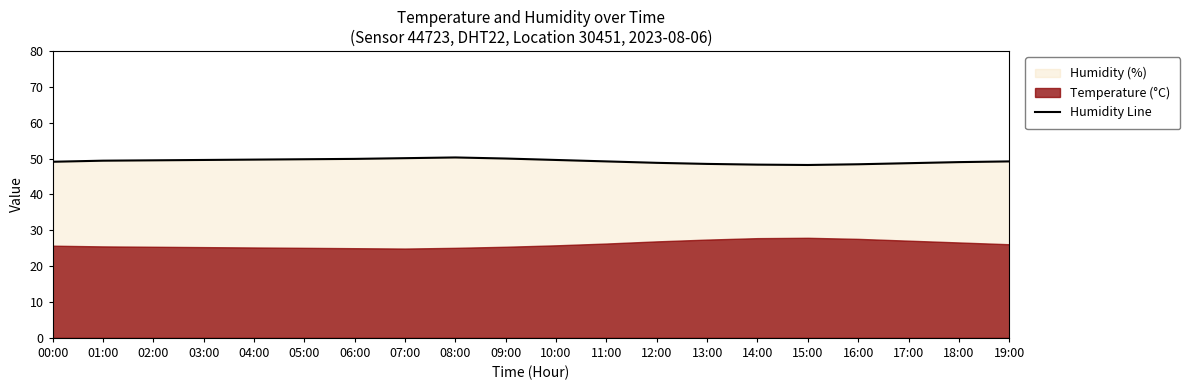

What is the difference between the values at 18:00 and 01:00?

0.4